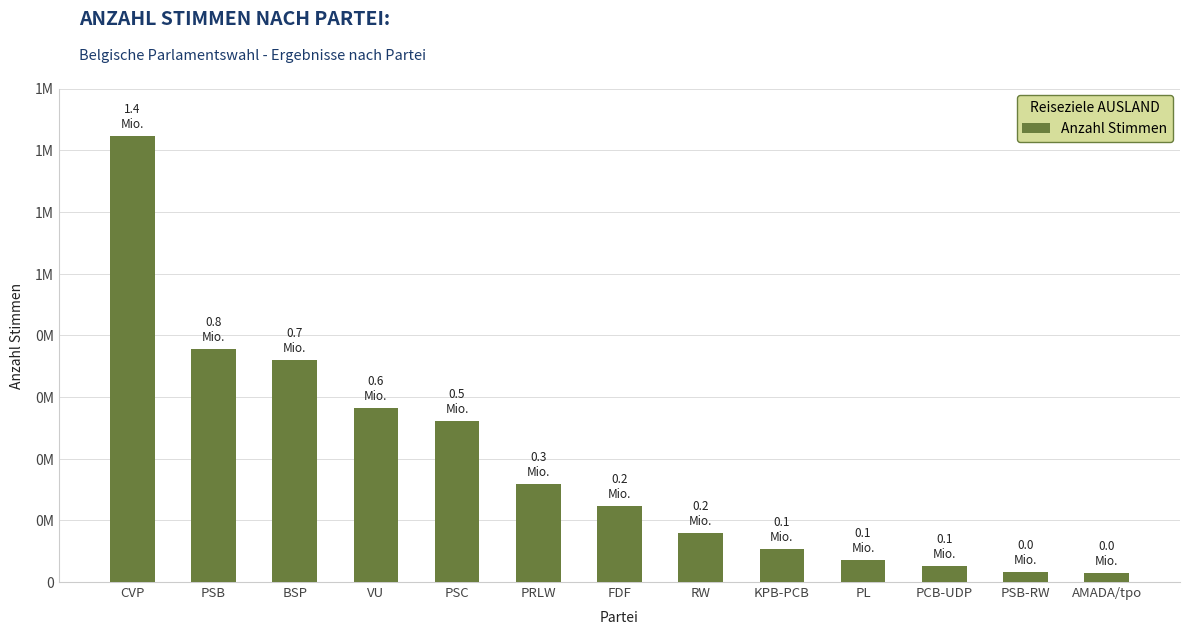

What is the difference between the maximum and second lowest values?

1412861